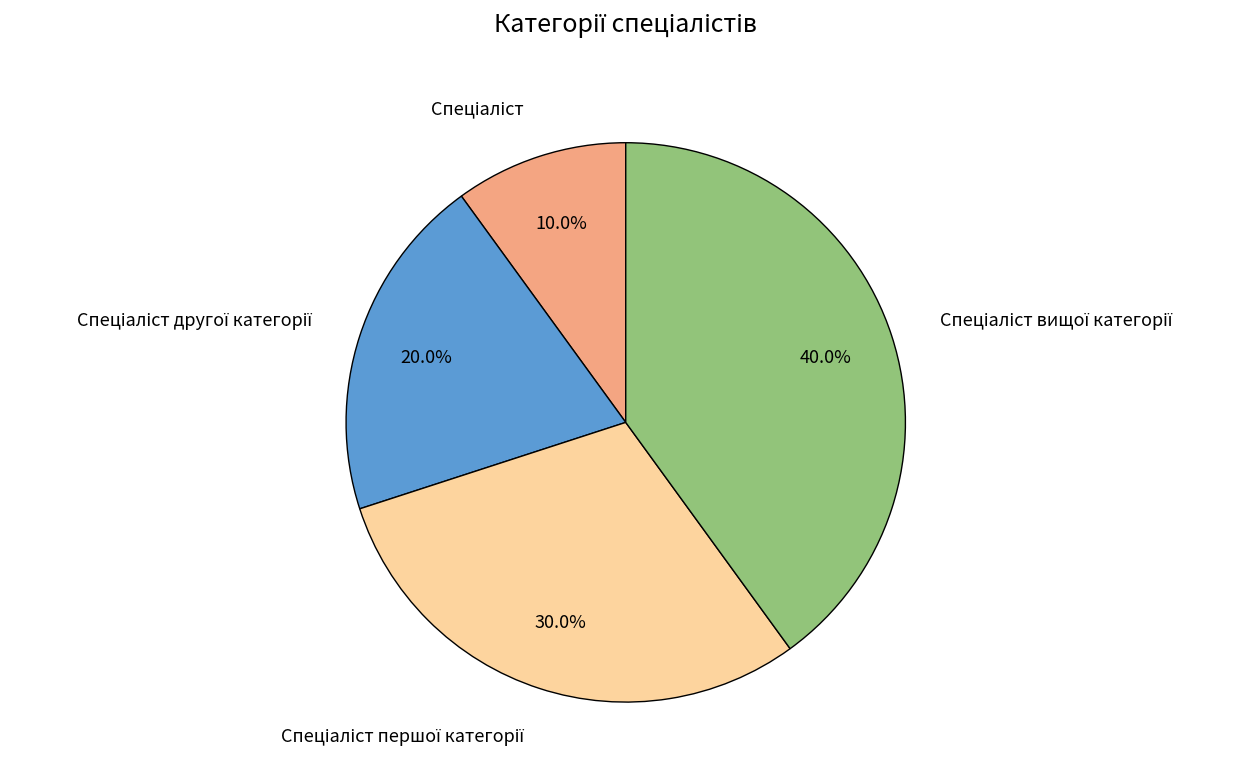

Is there any slice that represents more than half of the pie?

No